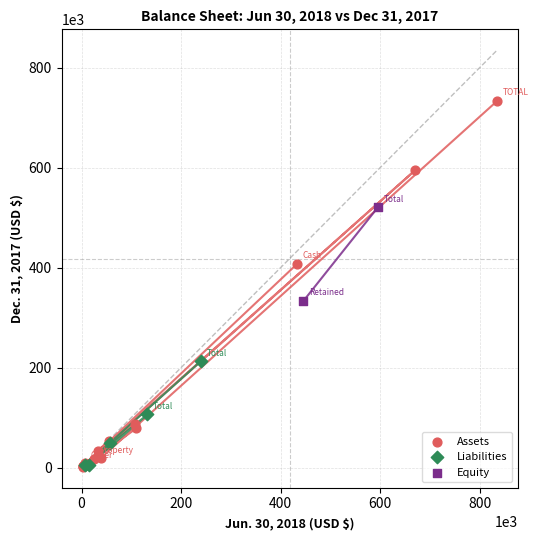

Which series reaches the maximum Y coordinate?

Assets